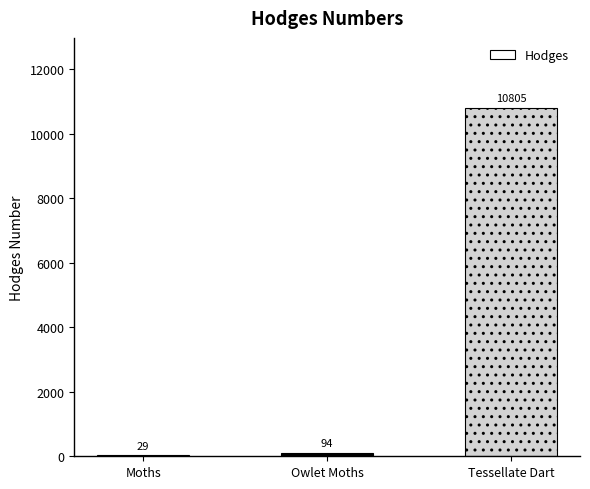

True or false: the data shows 17043.4 at Tessellate Dart.

False